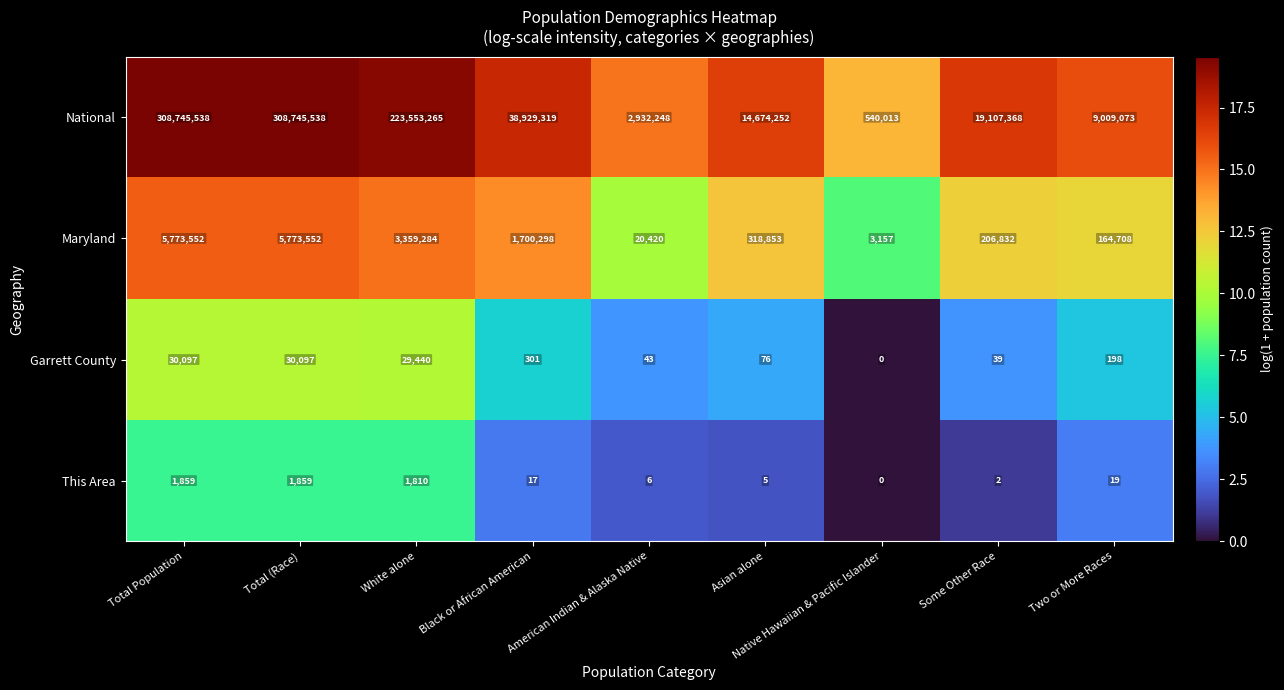

What is the difference between the maximum and minimum values in the National series?

308205525